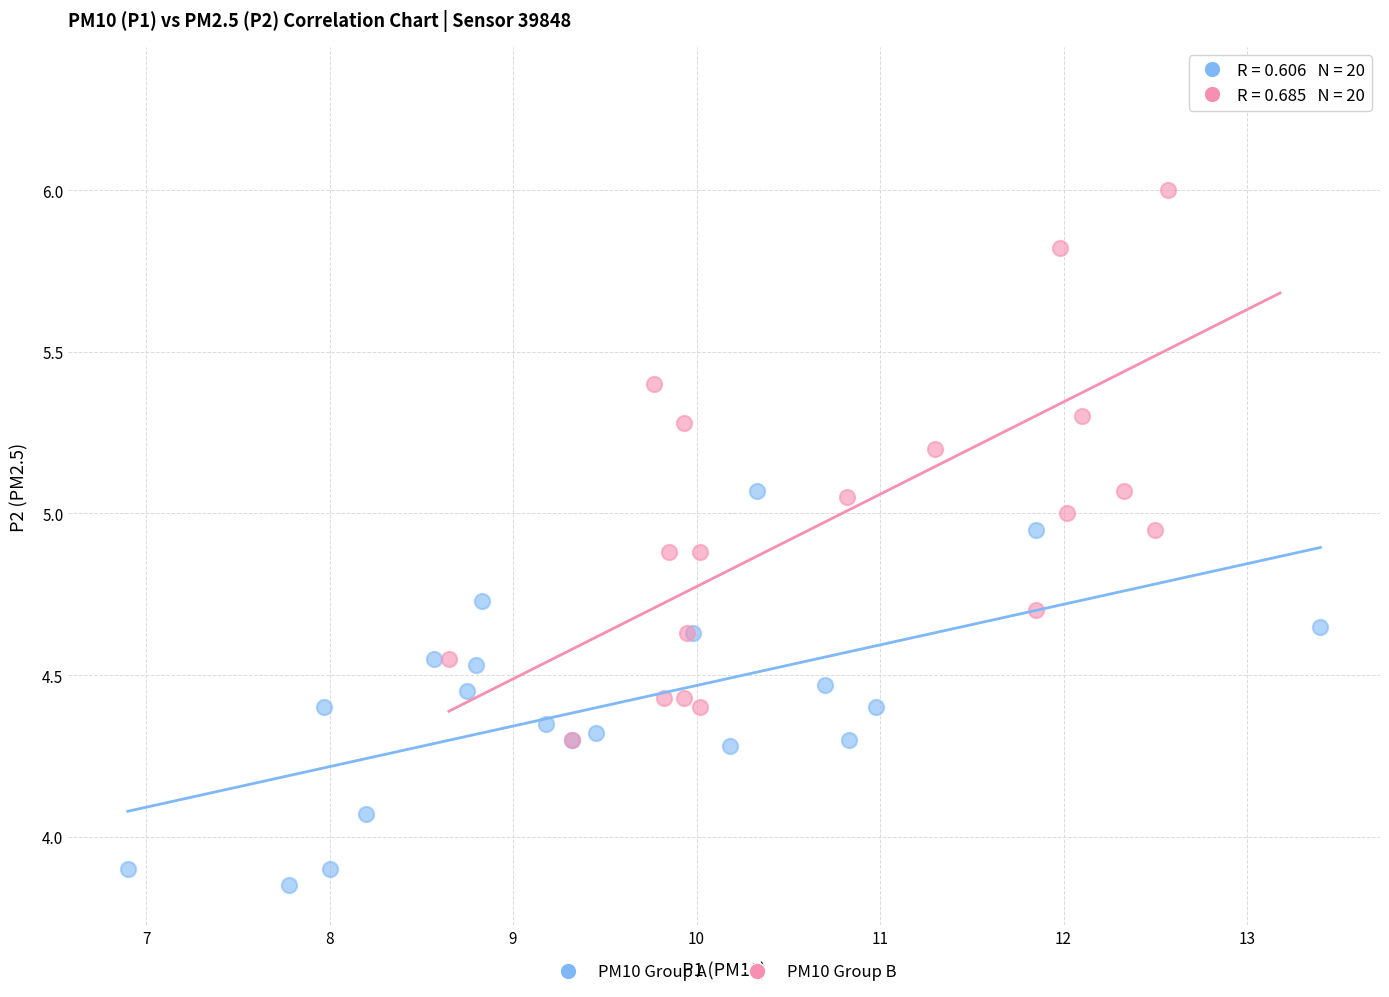

What are all the series names shown in the legend?

PM10 Group A, PM10 Group B